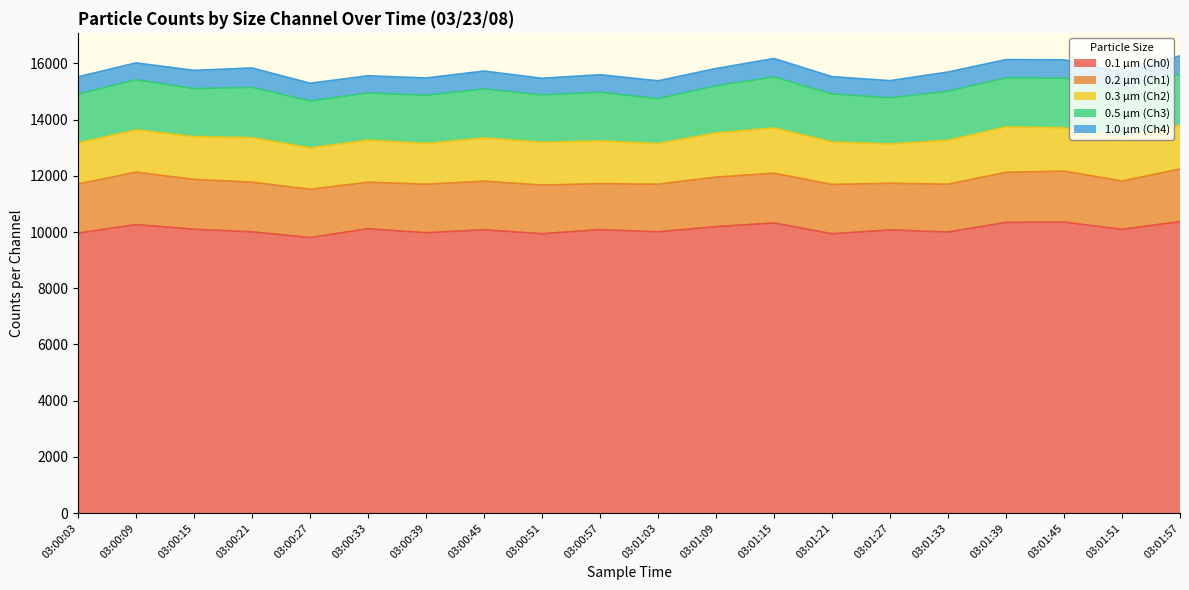

Which category has the lowest value across all series?

03:00:51